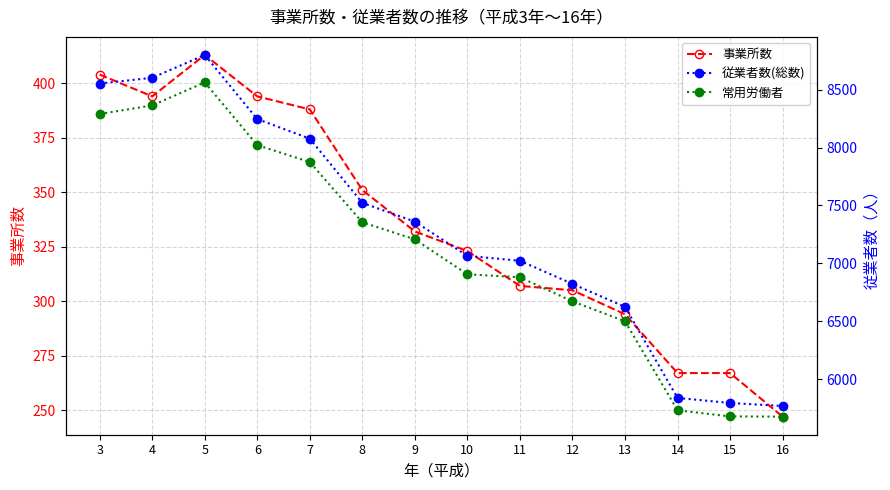

Reading right to left, what are all the values shown in this chart?

事業所数: 16=247	15=267	14=267	13=294	12=305	11=307	10=323	9=332	8=351	7=388	6=394	5=413	4=394	3=404
従業者数(総数): 16=5767	15=5793	14=5837	13=6624	12=6822	11=7022	10=7064	9=7360	8=7522	7=8077	6=8246	5=8800	4=8603	3=8553
常用労働者: 16=5675	15=5677	14=5730	13=6499	12=6671	11=6879	10=6905	9=7207	8=7354	7=7875	6=8021	5=8563	4=8364	3=8290